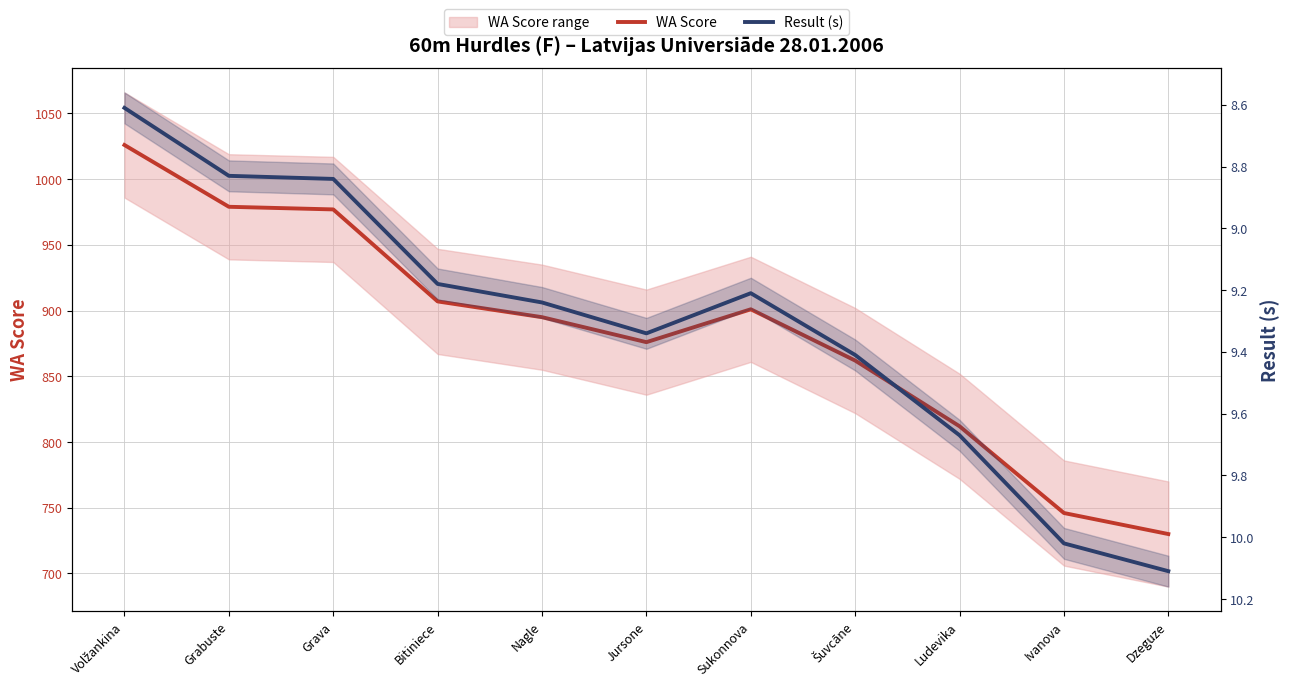

Reading left to right, list all the values displayed in this chart.

WA Score: 1026.0	979.0	977.0	907.0	895.0	876.0	901.0	862.0	812.0	746.0	730.0
Result (s): 8.6	8.8	8.8	9.2	9.2	9.3	9.2	9.4	9.7	10.0	10.1